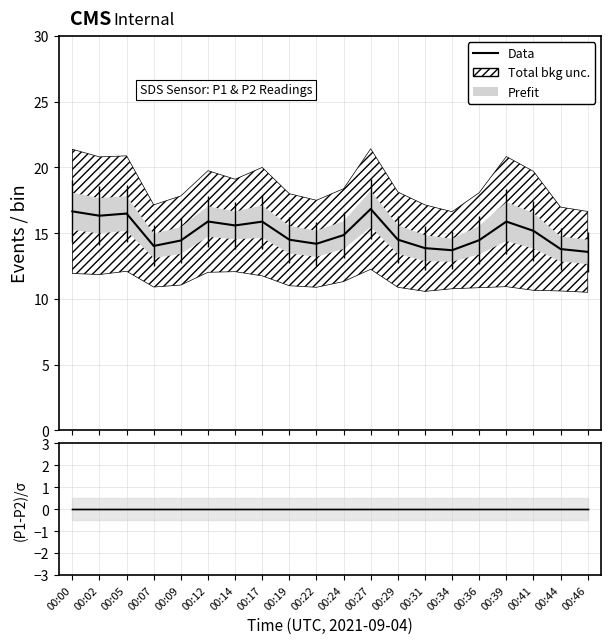

How many data points are less than 14?

4